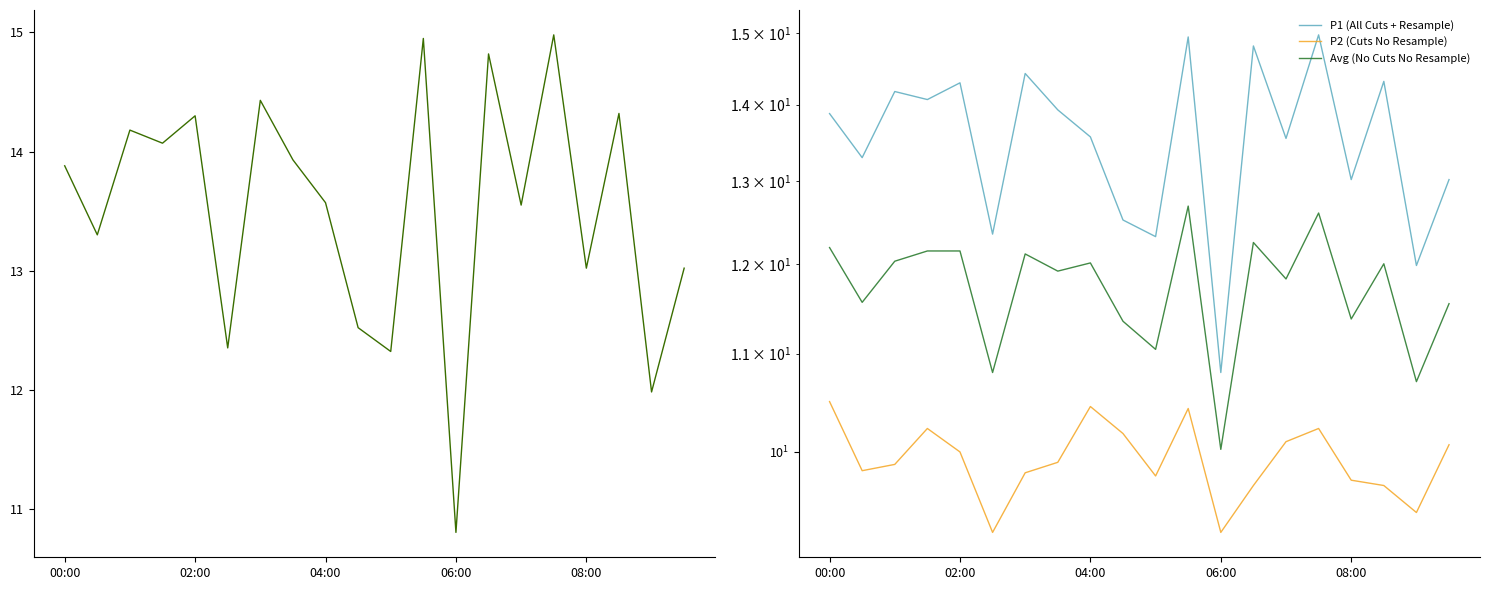

Reading left to right, extract all data points from this chart.

P1: 13.9	13.3	14.2	14.1	14.3	12.3	14.4	13.9	13.6	12.5	12.3	14.9	10.8	14.8	13.6	15.0	13.0	14.3	12.0	13.0
P1 (All Cuts + Resample): 13.9	13.3	14.2	14.1	14.3	12.3	14.4	13.9	13.6	12.5	12.3	14.9	10.8	14.8	13.6	15.0	13.0	14.3	12.0	13.0
P2 (Cuts No Resample): 10.5	9.8	9.9	10.2	10.0	9.2	9.8	9.9	10.4	10.2	9.8	10.4	9.2	9.7	10.1	10.2	9.7	9.7	9.4	10.1
Avg (No Cuts No Resample): 12.2	11.6	12.0	12.2	12.2	10.8	12.1	11.9	12.0	11.3	11.0	12.7	10.0	12.2	11.8	12.6	11.4	12.0	10.7	11.5